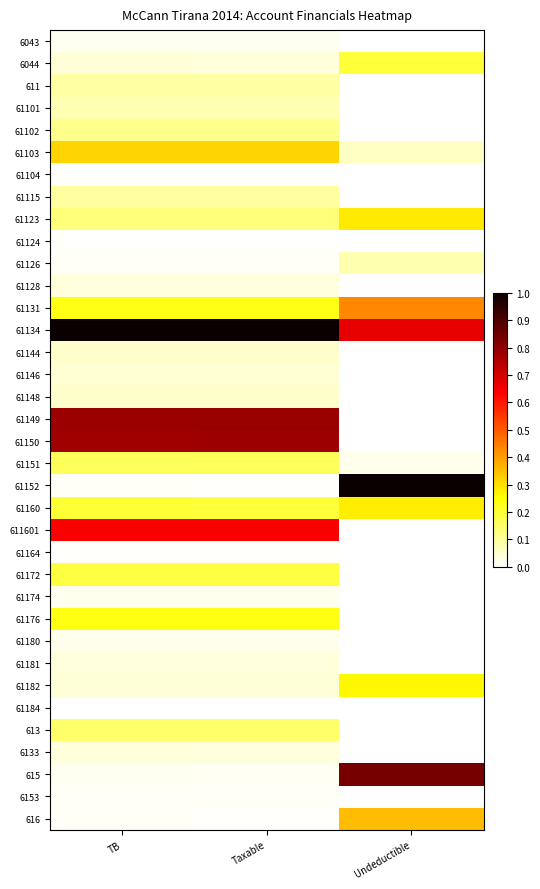

At which category is the sum across all series the highest?

TB